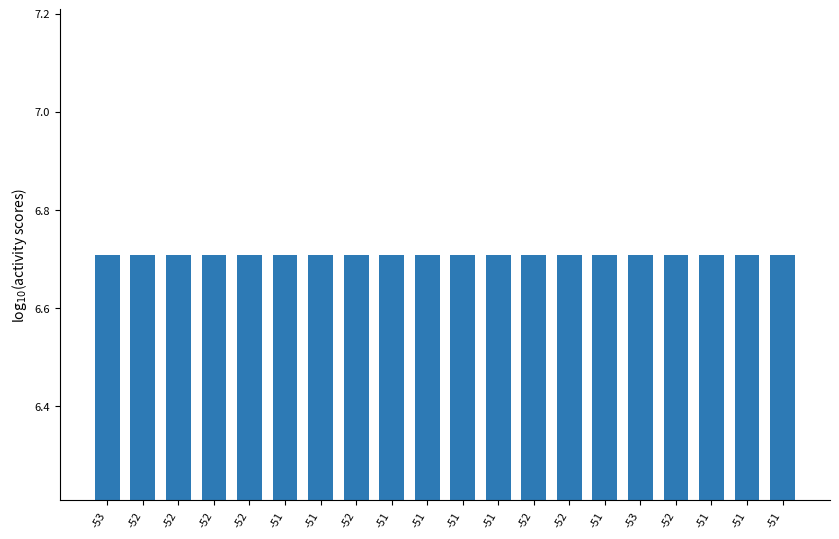

Reading left to right, transcribe all the data shown in this chart.

6.7	6.7	6.7	6.7	6.7	6.7	6.7	6.7	6.7	6.7	6.7	6.7	6.7	6.7	6.7	6.7	6.7	6.7	6.7	6.7